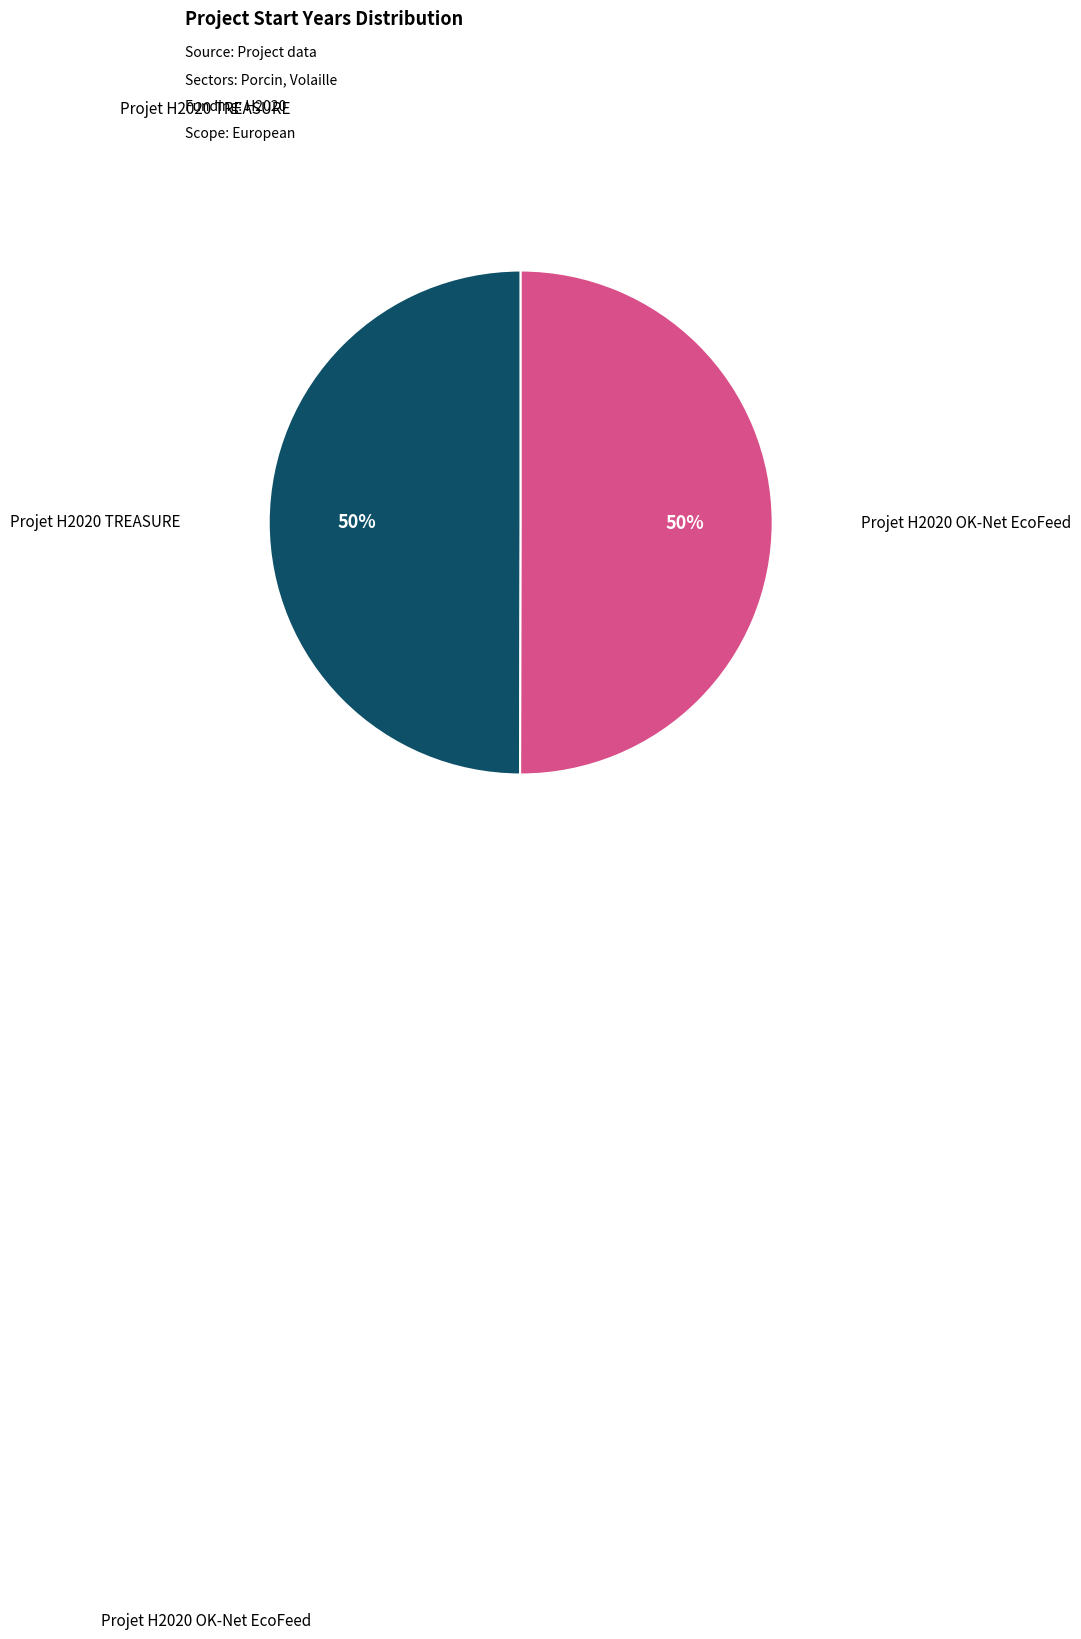

To the nearest percent, what is the average slice percentage?

50%